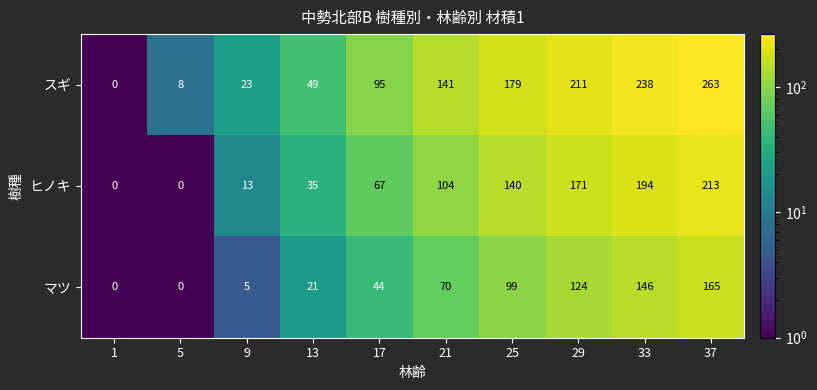

What is the difference between the スギ values at 37 and 29?

52